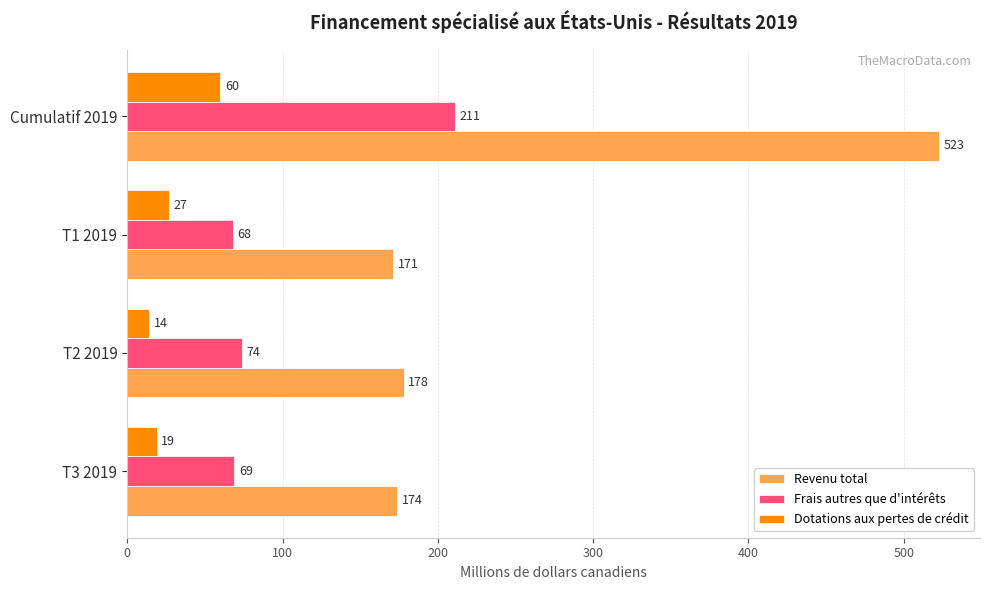

Which series changed the most between T3 2019 and T1 2019?

Dotations aux pertes de crédit